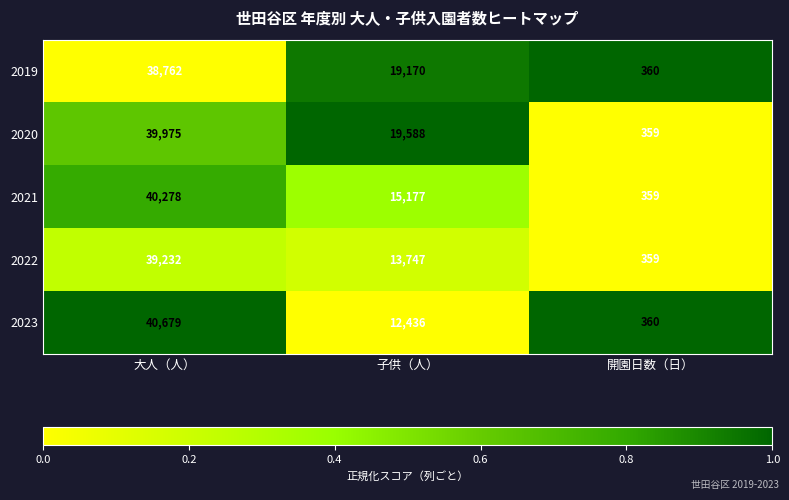

How many series are shown in this chart?

5